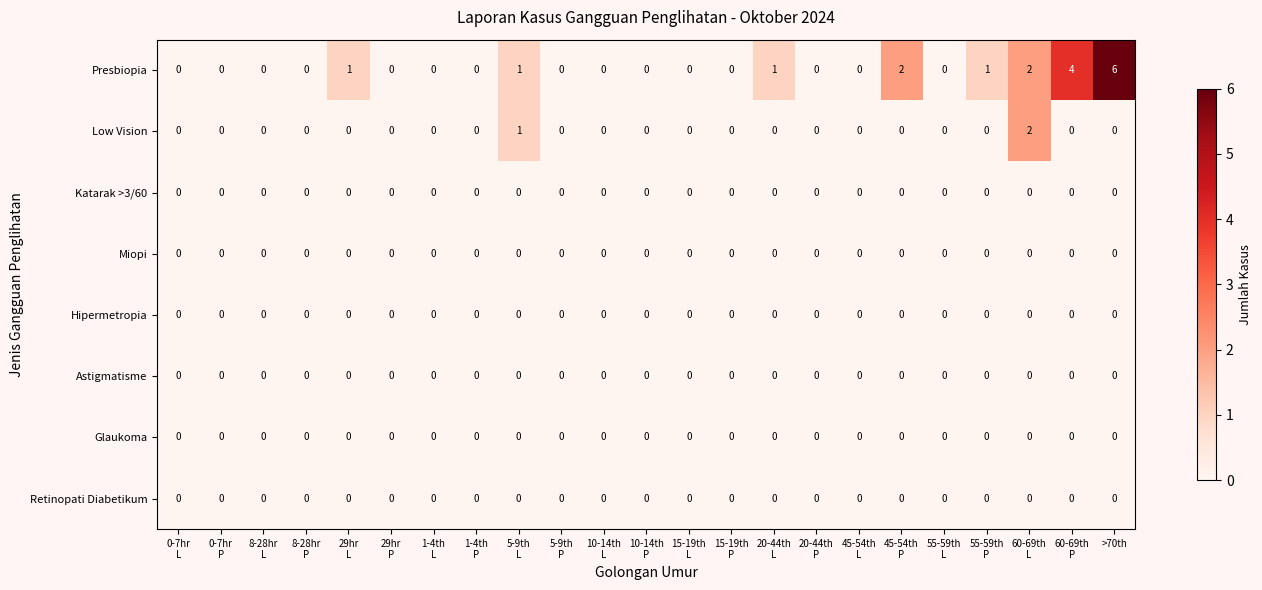

Which series has the largest range (max minus min)?

Presbiopia